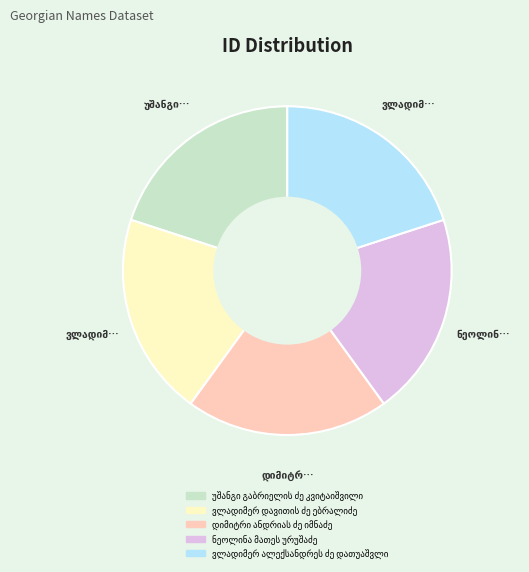

Is there any slice that represents more than half of the pie?

No